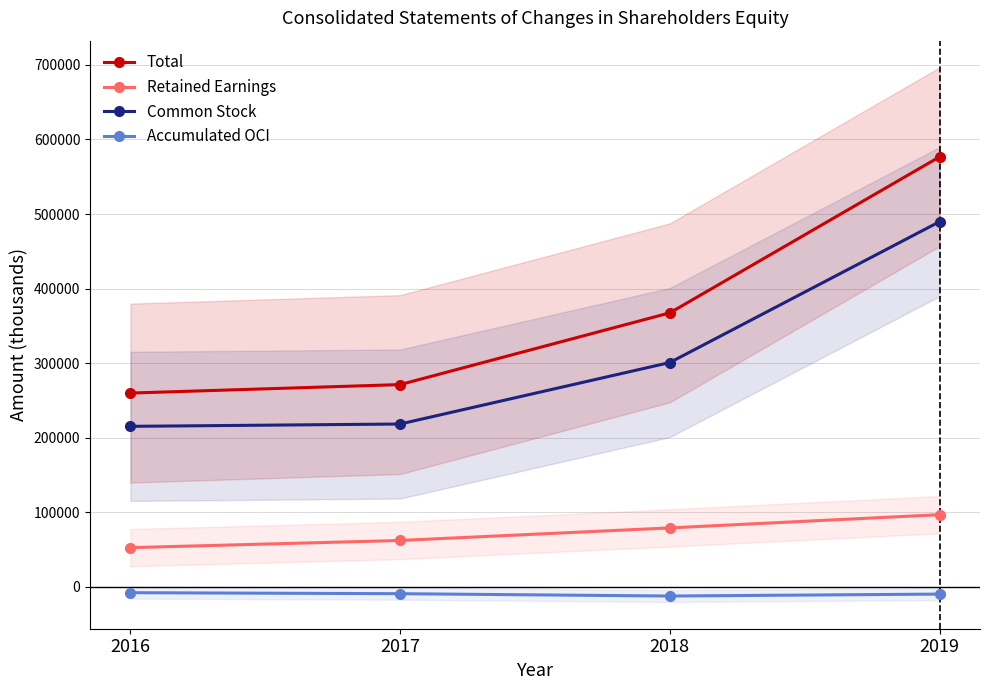

What is the difference between the second highest and second lowest values in the Total series?

96227